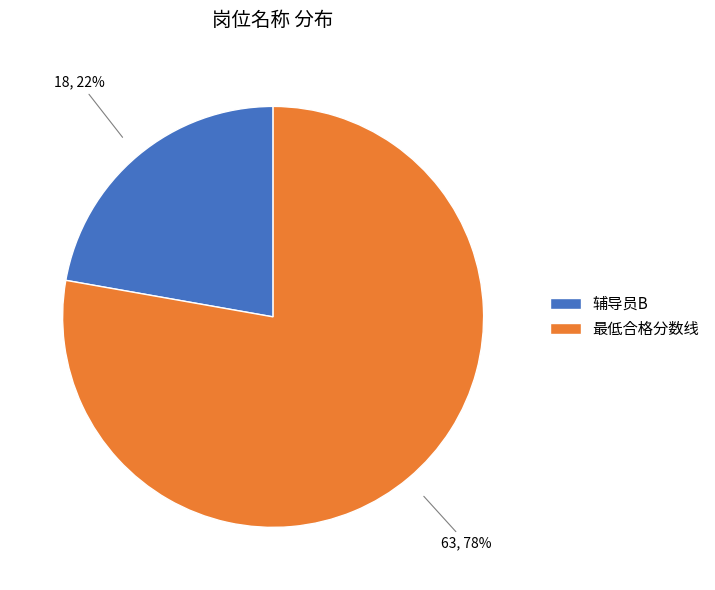

Which category has the biggest portion of the pie?

最低合格分数线